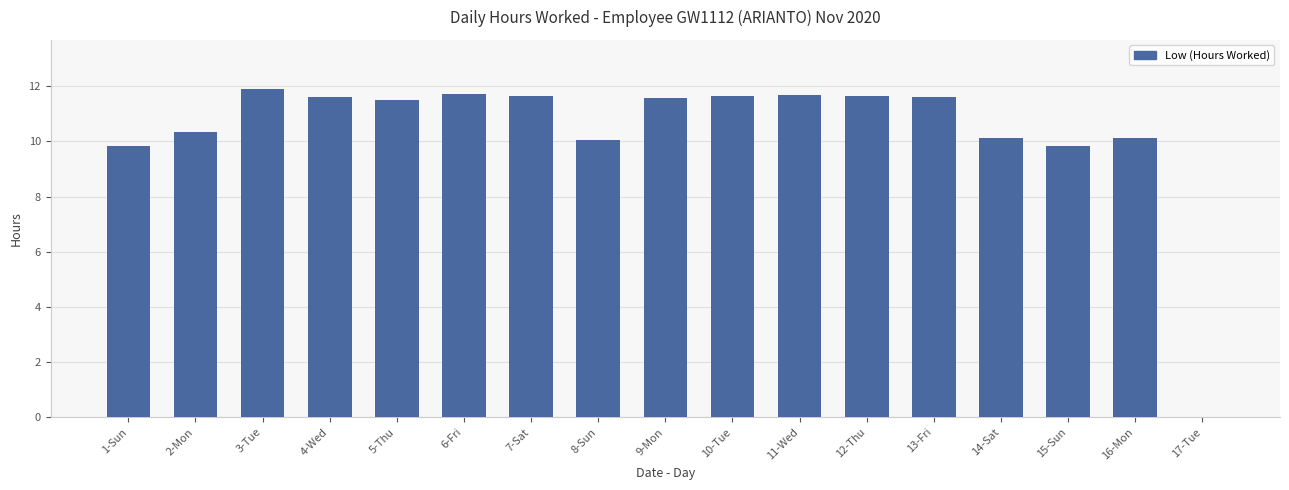

Approximately how many times larger is the value at 14-Sat compared to 8-Sun?

1.0